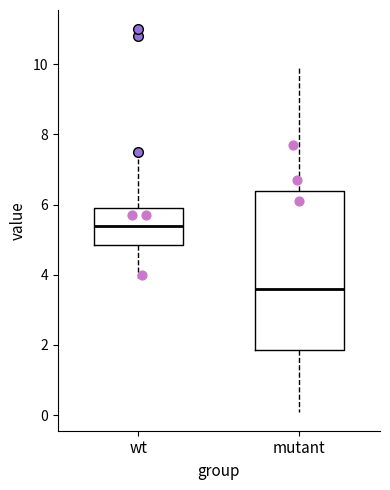

Which box has the highest median line?

wt